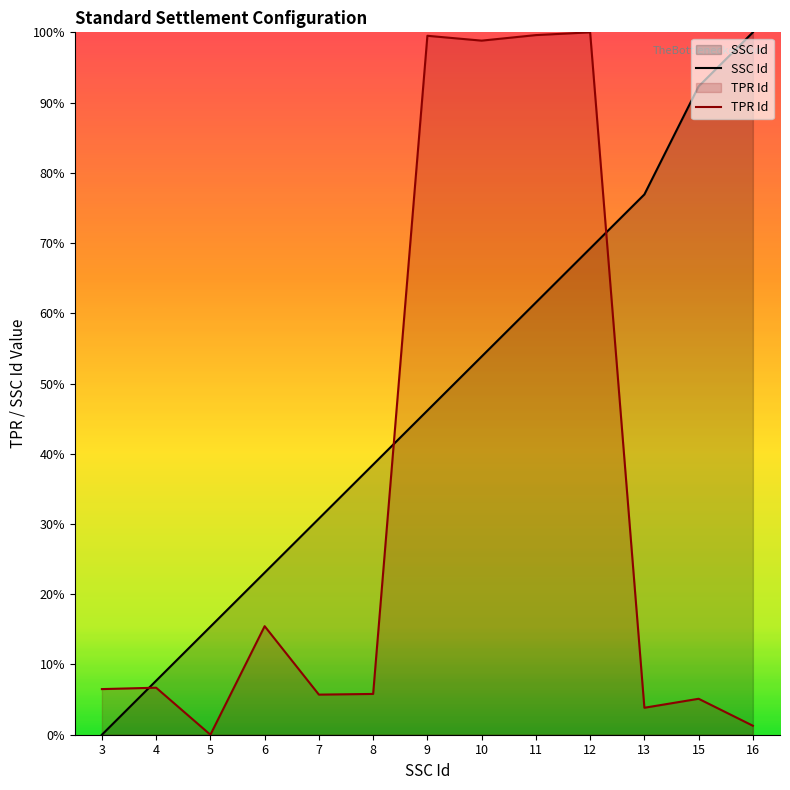

Which series has the widest spread of values?

SSC Id